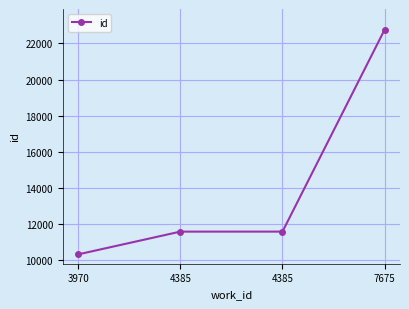

At which category does the chart reach its minimum across all series?

3970